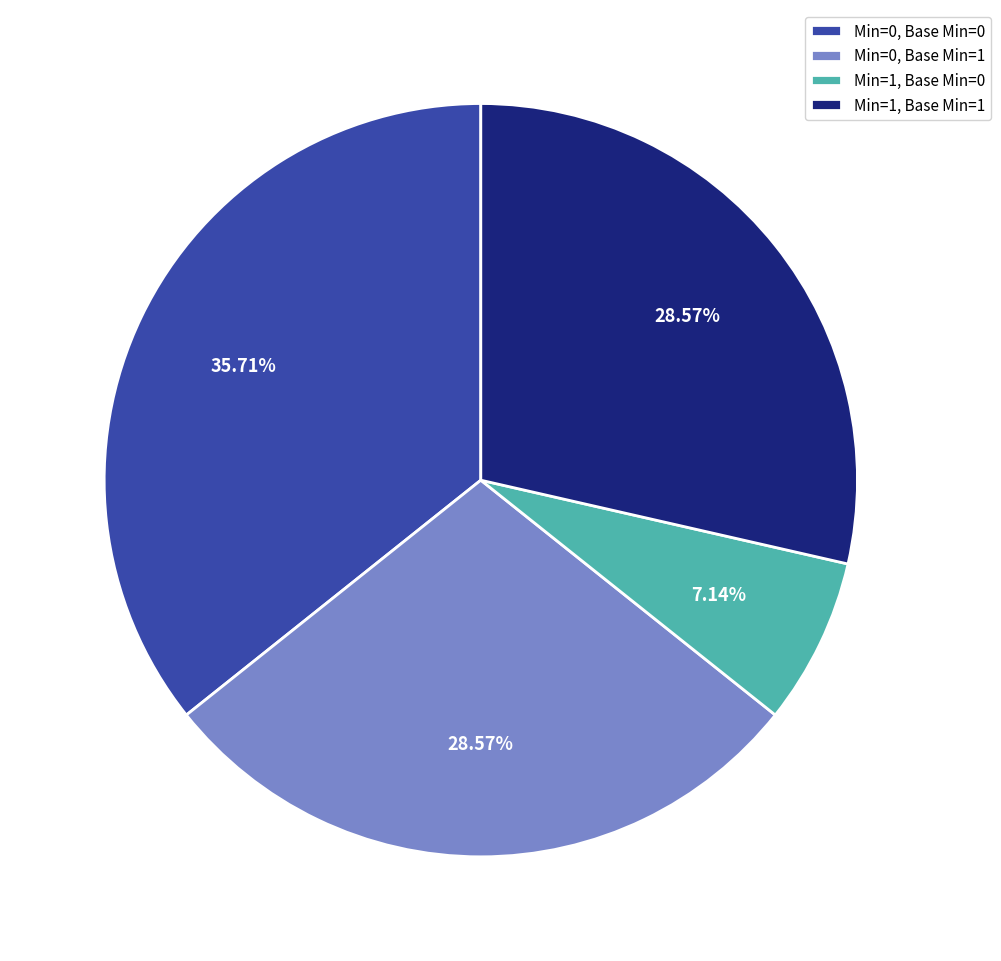

How many slices are in this pie chart?

4